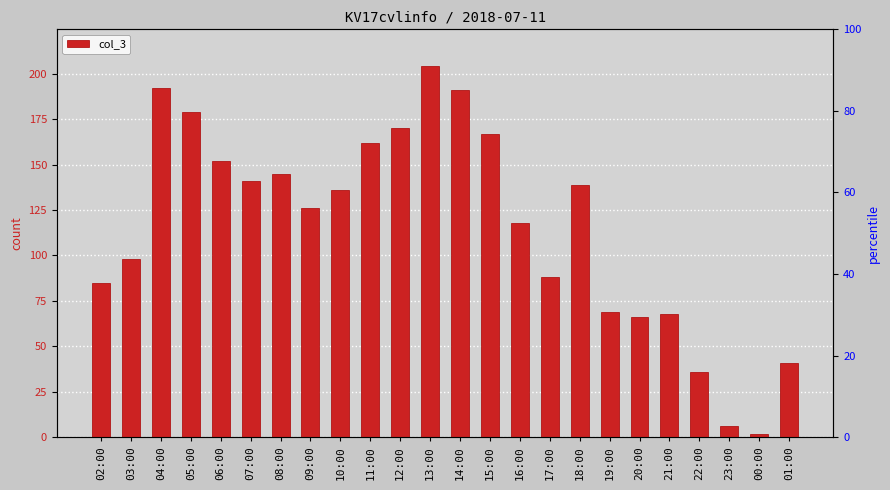

How many data points are less than 136?

12